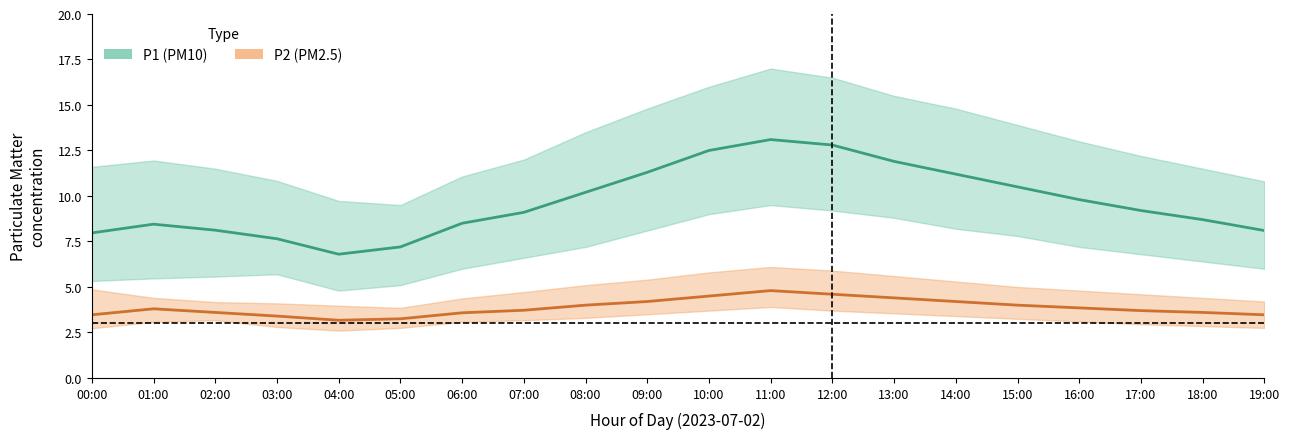

At which category does the chart reach its peak across all series?

11:00